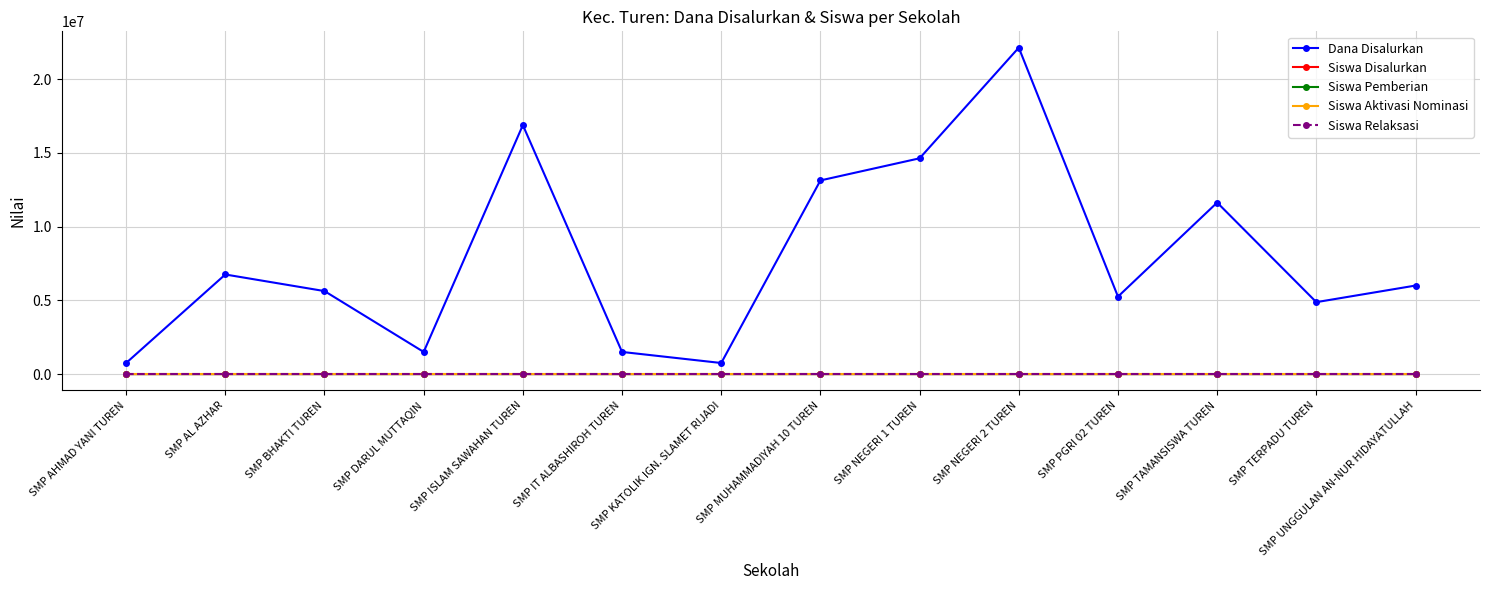

True or false: Siswa Aktivasi Nominasi has more than 2 interior local peaks.

False